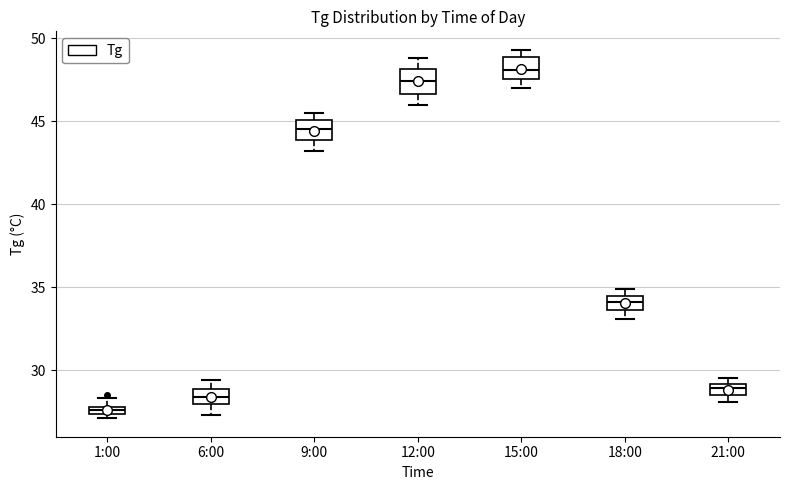

Where is the upper edge of the box for 9:00 on the y-axis? The values are not printed on the chart, so give them approximately, as read against the axis.

45.0